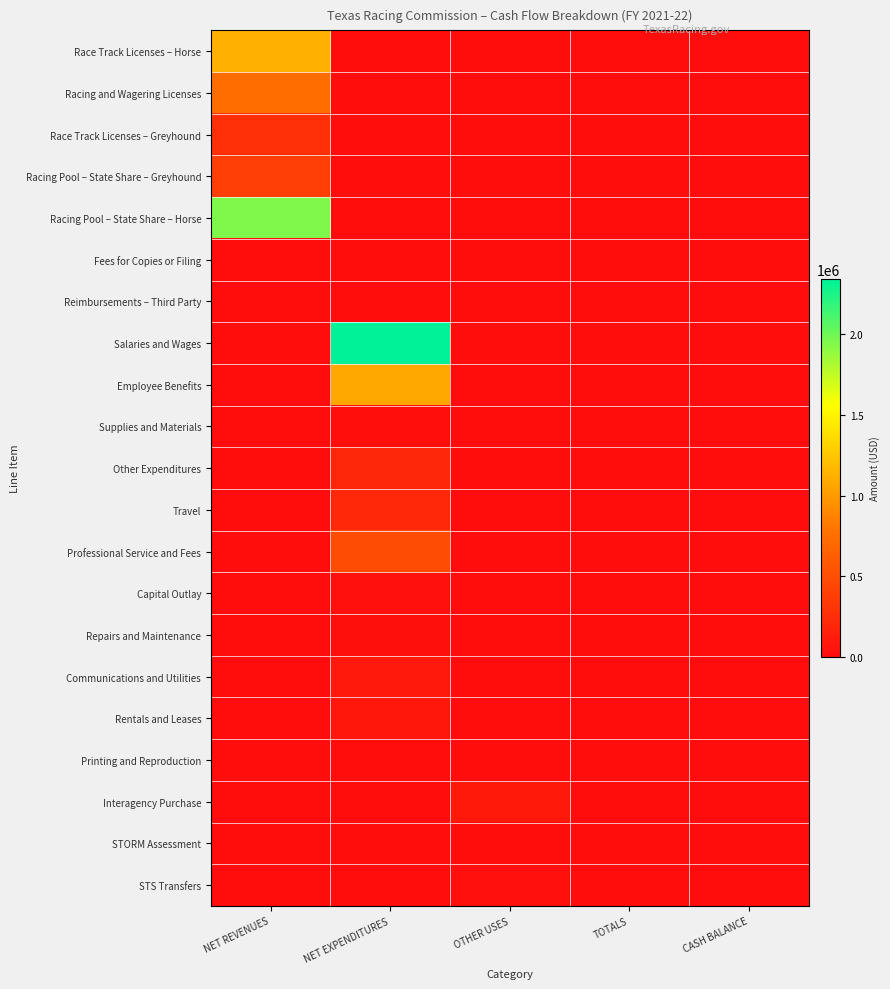

Reading right to left, list all the values displayed in this chart.

Race Track Licenses – Horse: CASH BALANCE=0.0	TOTALS=0.0	OTHER USES=0.0	NET EXPENDITURES=0.0	NET REVENUES=1120946.4
Racing and Wagering Licenses: CASH BALANCE=0.0	TOTALS=0.0	OTHER USES=0.0	NET EXPENDITURES=0.0	NET REVENUES=744608.5
Race Track Licenses – Greyhound: CASH BALANCE=0.0	TOTALS=0.0	OTHER USES=0.0	NET EXPENDITURES=0.0	NET REVENUES=272820.0
Racing Pool – State Share – Greyhound: CASH BALANCE=0.0	TOTALS=0.0	OTHER USES=0.0	NET EXPENDITURES=0.0	NET REVENUES=387826.5
Racing Pool – State Share – Horse: CASH BALANCE=0.0	TOTALS=0.0	OTHER USES=0.0	NET EXPENDITURES=0.0	NET REVENUES=1943964.4
Fees for Copies or Filing: CASH BALANCE=0.0	TOTALS=0.0	OTHER USES=0.0	NET EXPENDITURES=0.0	NET REVENUES=180.0
Reimbursements – Third Party: CASH BALANCE=0.0	TOTALS=0.0	OTHER USES=0.0	NET EXPENDITURES=0.0	NET REVENUES=12374.5
Salaries and Wages: CASH BALANCE=0.0	TOTALS=0.0	OTHER USES=0.0	NET EXPENDITURES=2339041.2	NET REVENUES=0.0
Employee Benefits: CASH BALANCE=0.0	TOTALS=0.0	OTHER USES=0.0	NET EXPENDITURES=1082875.6	NET REVENUES=0.0
Supplies and Materials: CASH BALANCE=0.0	TOTALS=0.0	OTHER USES=0.0	NET EXPENDITURES=17406.8	NET REVENUES=0.0
Other Expenditures: CASH BALANCE=0.0	TOTALS=0.0	OTHER USES=0.0	NET EXPENDITURES=202609.7	NET REVENUES=0.0
Travel: CASH BALANCE=0.0	TOTALS=0.0	OTHER USES=0.0	NET EXPENDITURES=222371.8	NET REVENUES=0.0
Professional Service and Fees: CASH BALANCE=0.0	TOTALS=0.0	OTHER USES=0.0	NET EXPENDITURES=492977.8	NET REVENUES=0.0
Capital Outlay: CASH BALANCE=0.0	TOTALS=0.0	OTHER USES=0.0	NET EXPENDITURES=29165.9	NET REVENUES=0.0
Repairs and Maintenance: CASH BALANCE=0.0	TOTALS=0.0	OTHER USES=0.0	NET EXPENDITURES=23639.0	NET REVENUES=0.0
Communications and Utilities: CASH BALANCE=0.0	TOTALS=0.0	OTHER USES=0.0	NET EXPENDITURES=88391.7	NET REVENUES=0.0
Rentals and Leases: CASH BALANCE=0.0	TOTALS=0.0	OTHER USES=0.0	NET EXPENDITURES=83592.5	NET REVENUES=0.0
Printing and Reproduction: CASH BALANCE=0.0	TOTALS=0.0	OTHER USES=0.0	NET EXPENDITURES=259.5	NET REVENUES=0.0
Interagency Purchase: CASH BALANCE=0.0	TOTALS=0.0	OTHER USES=100726.9	NET EXPENDITURES=0.0	NET REVENUES=0.0
STORM Assessment: CASH BALANCE=0.0	TOTALS=0.0	OTHER USES=6587.2	NET EXPENDITURES=0.0	NET REVENUES=0.0
STS Transfers: CASH BALANCE=0.0	TOTALS=0.0	OTHER USES=31756.7	NET EXPENDITURES=0.0	NET REVENUES=0.0